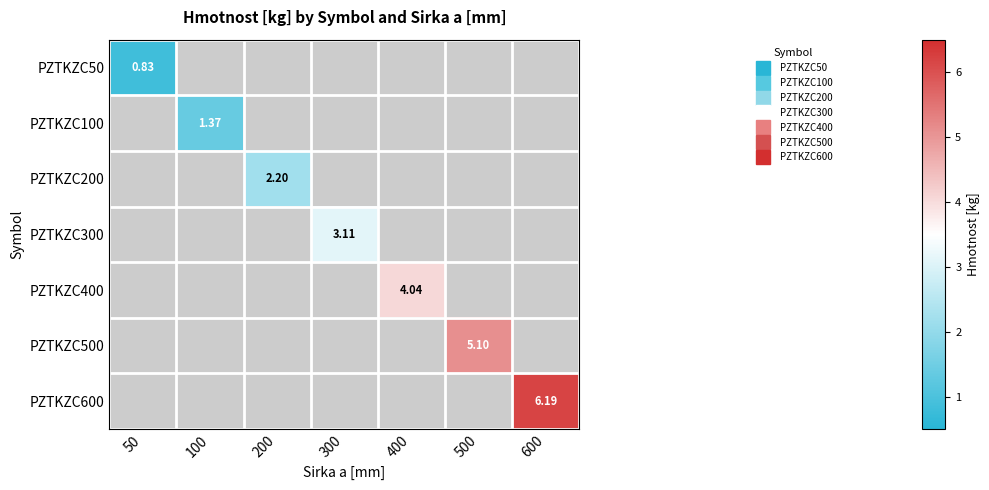

The PZTKZC50 series shows 0.0 at 100. True or false?

True